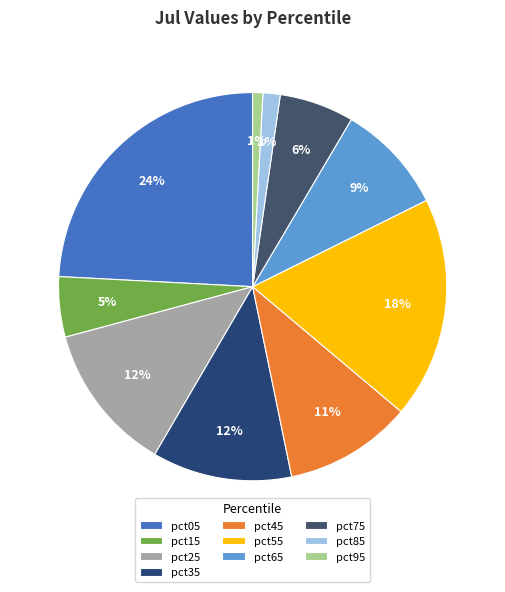

Does pct75 account for over 50% of the chart?

No